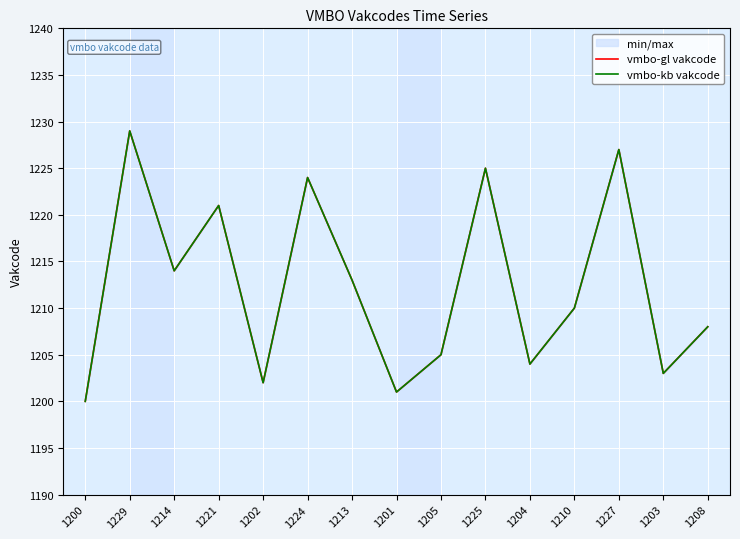

Reading left to right, transcribe all the data shown in this chart.

vmbo-gl vakcode: 1200	1229	1214	1221	1202	1224	1213	1201	1205	1225	1204	1210	1227	1203	1208
vmbo-kb vakcode: 1200	1229	1214	1221	1202	1224	1213	1201	1205	1225	1204	1210	1227	1203	1208